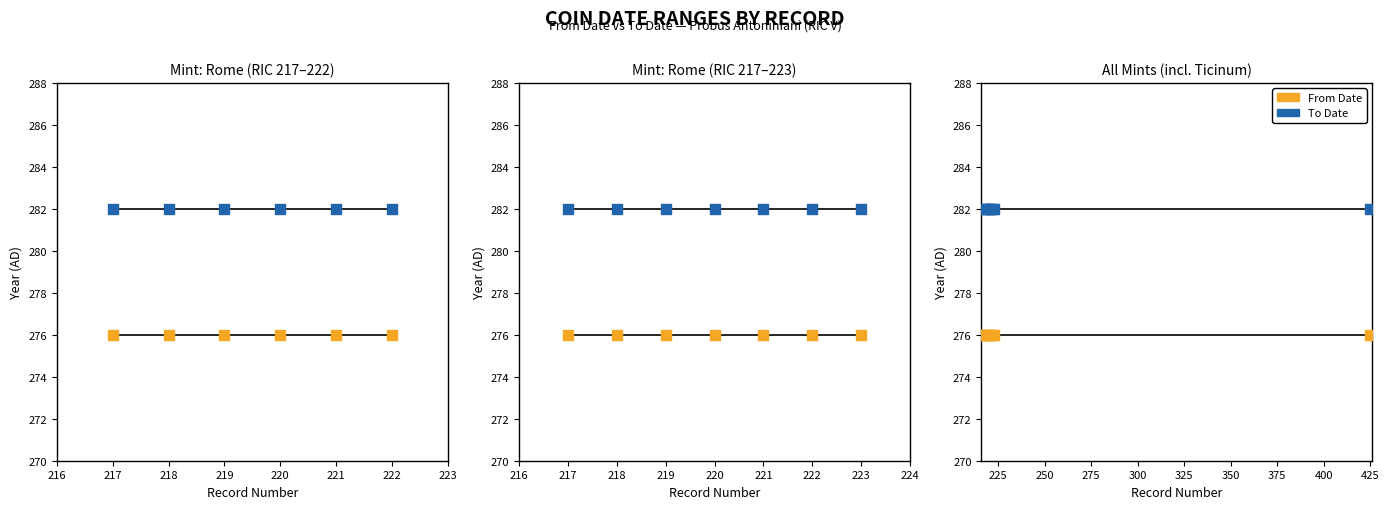

What are all the series names shown in the legend?

From Date, To Date